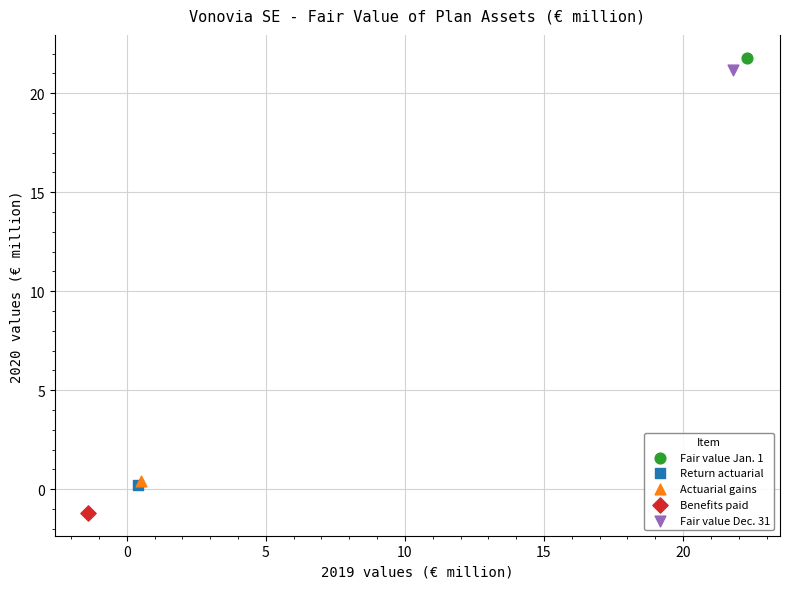

What are all the series names shown in the legend?

Fair value Jan. 1, Return actuarial, Actuarial gains, Benefits paid, Fair value Dec. 31